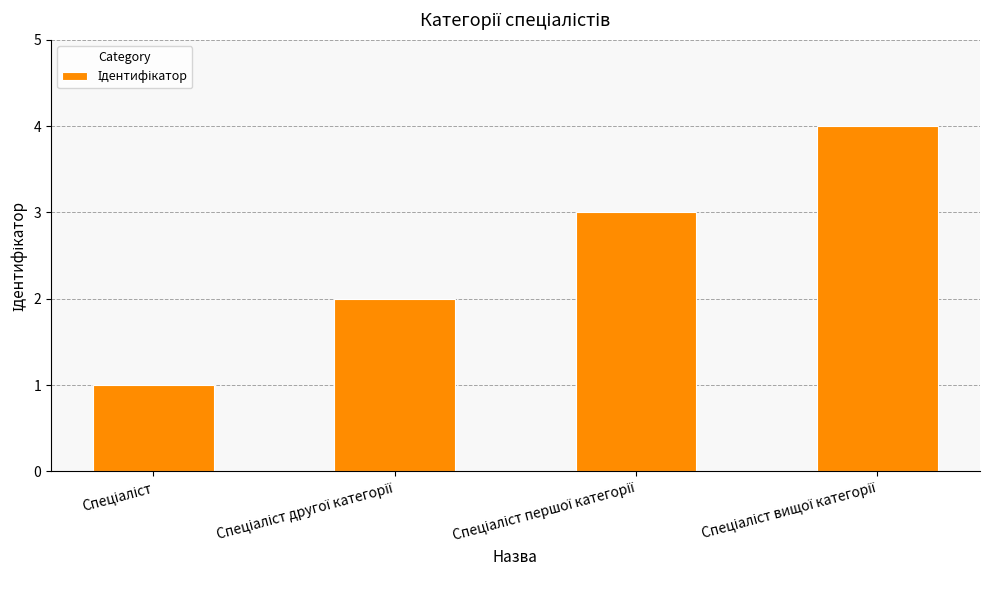

What is the maximum value shown in the chart?

4